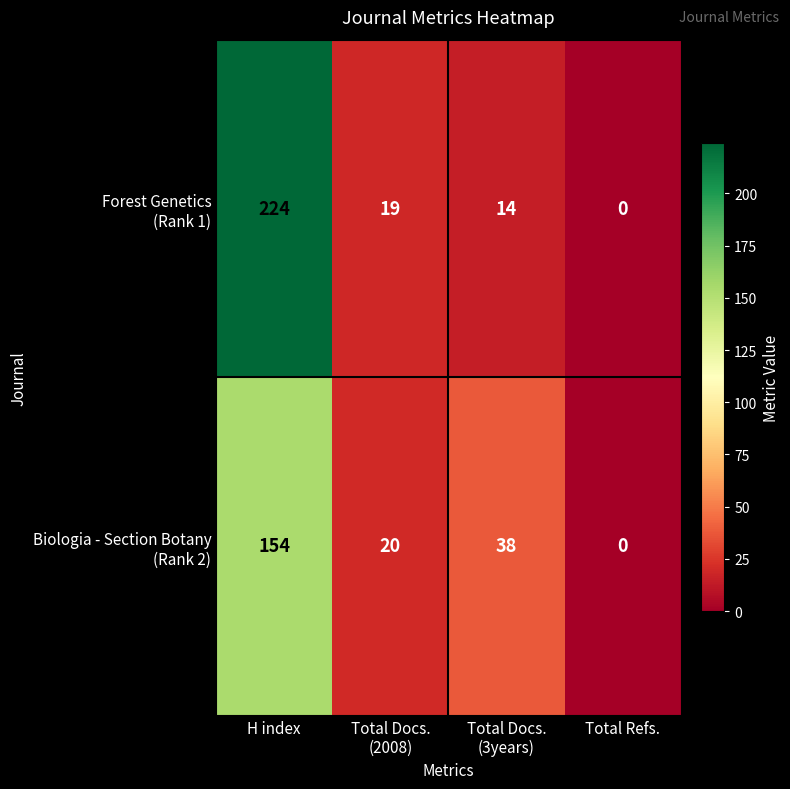

At which category is the sum across all series the highest?

H index